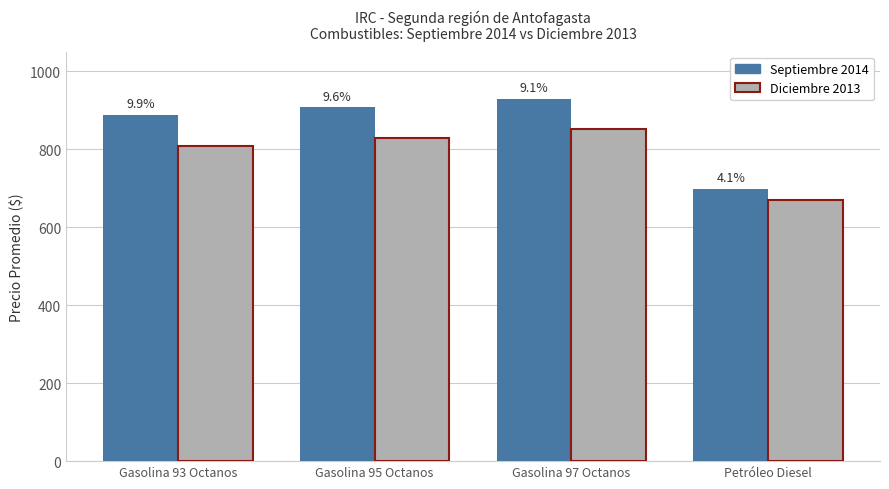

The Diciembre 2013 series shows 168.7 at Petróleo Diesel. True or false?

False